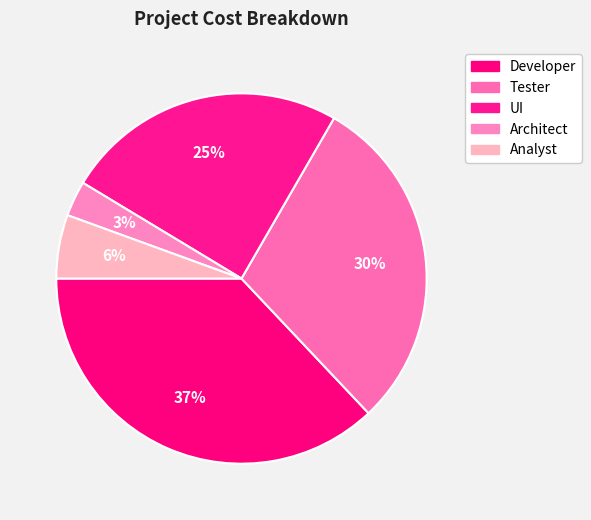

How many segments does this pie chart have?

5